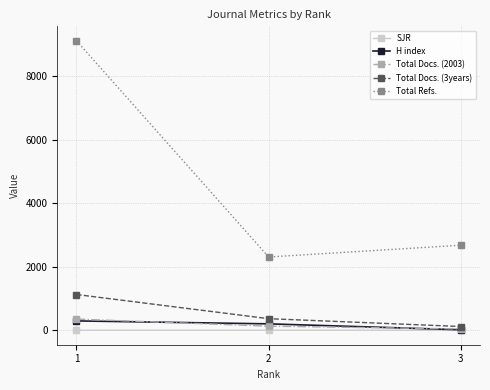

What is the maximum value shown in the chart?

9125.0